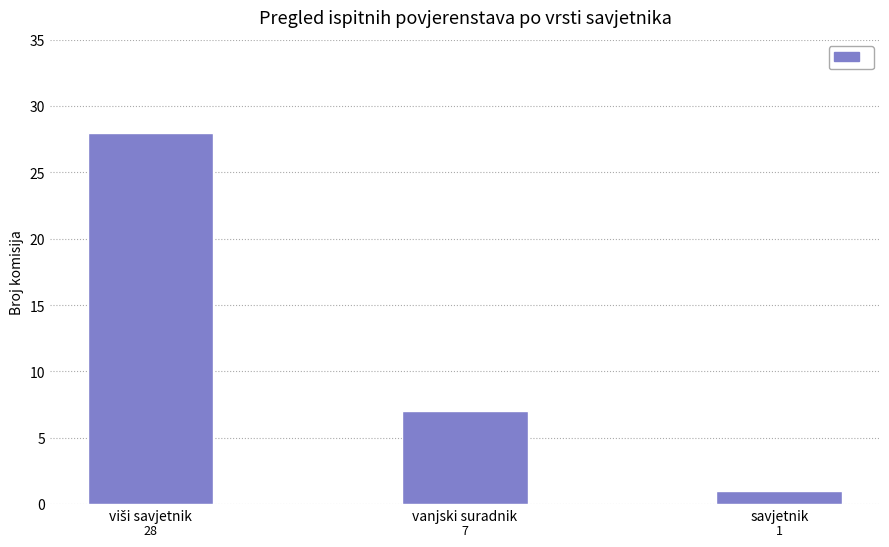

Count the values in the range 1 to 28.

3